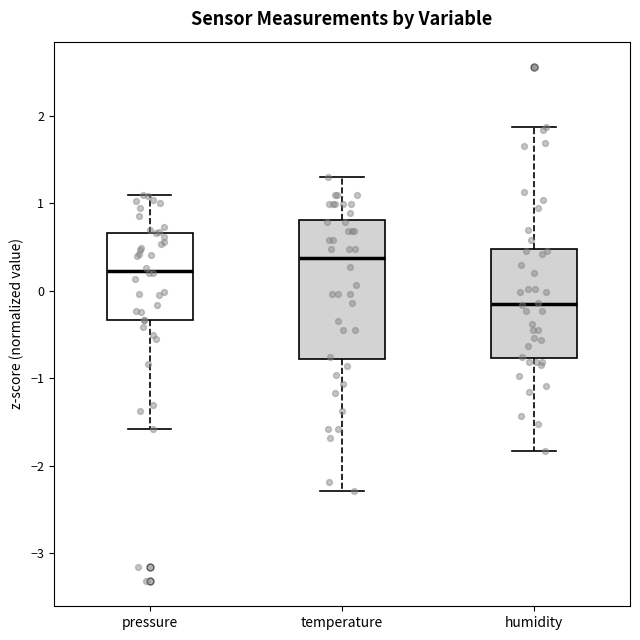

Which box has the highest median line?

temperature